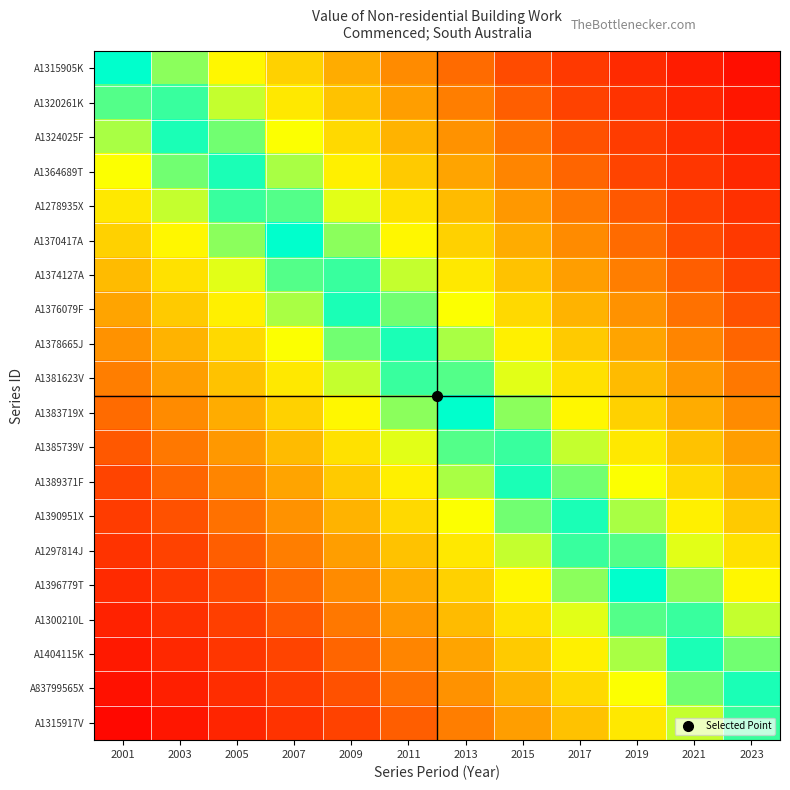

Between 2011 and 2019, which is larger?

2019